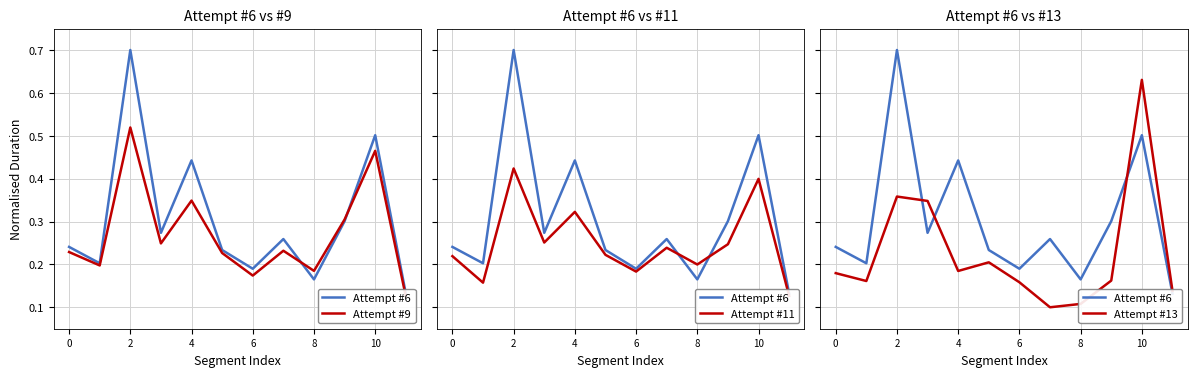

Which series has the largest total across all categories?

Attempt #6